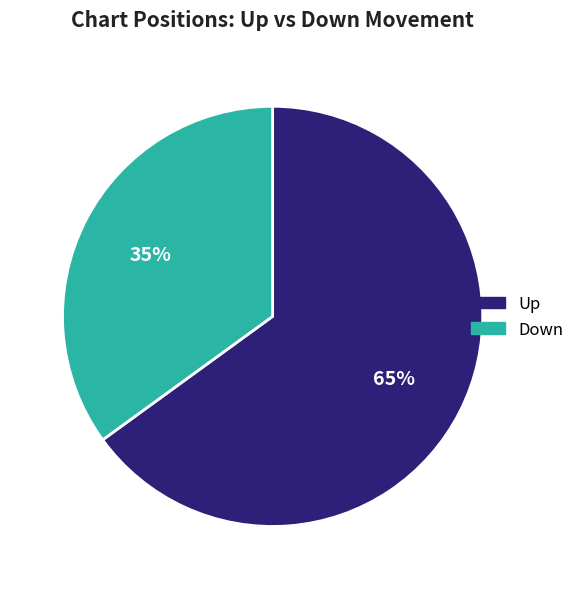

Combined, do Up and Down account for over 50%?

Yes